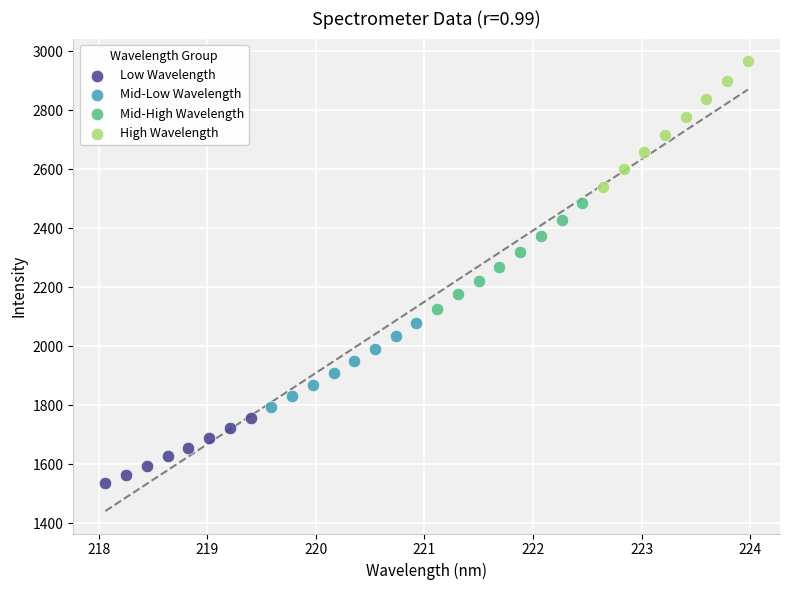

Which series has the widest spread of Y values?

High Wavelength